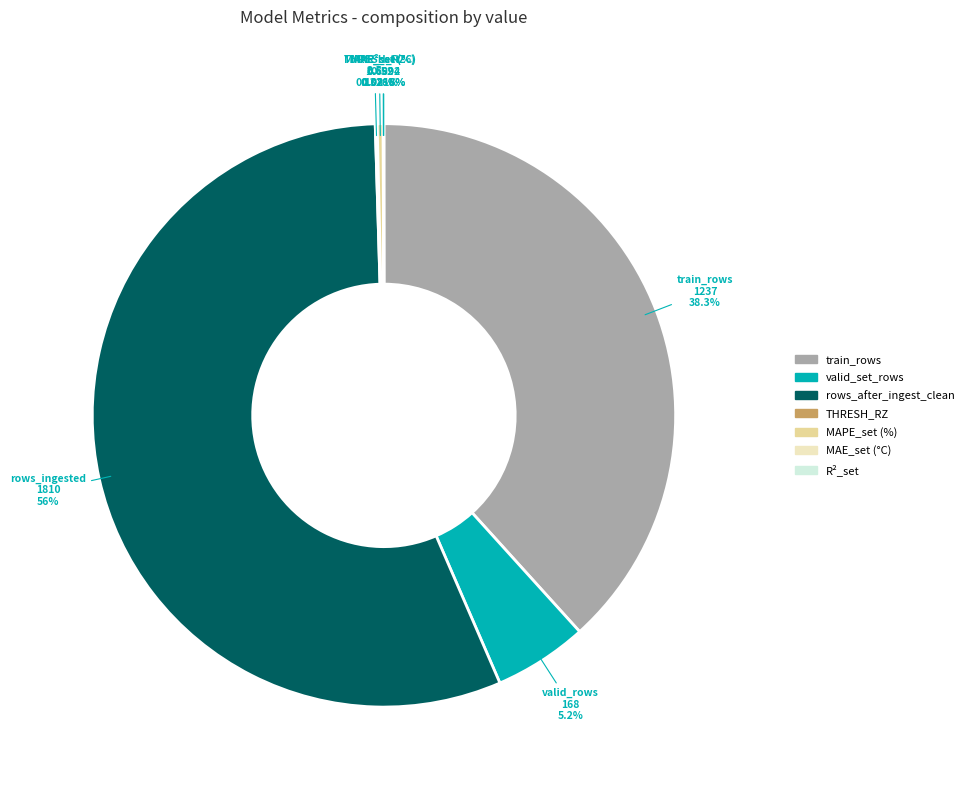

Approximately how many times larger is the value at rows_after_ingest_clean compared to MAPE_set (%)?

172.1